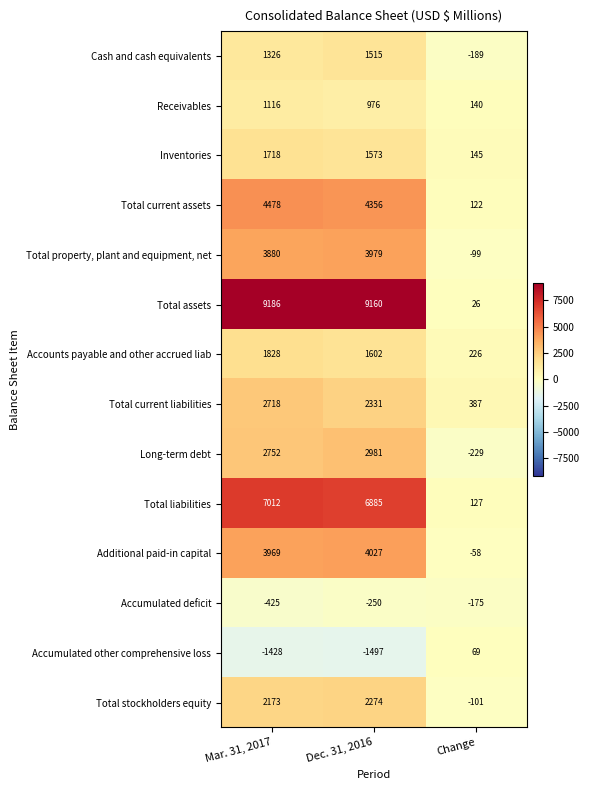

The Accumulated other comprehensive loss series shows -446 at Dec. 31, 2016. True or false?

False